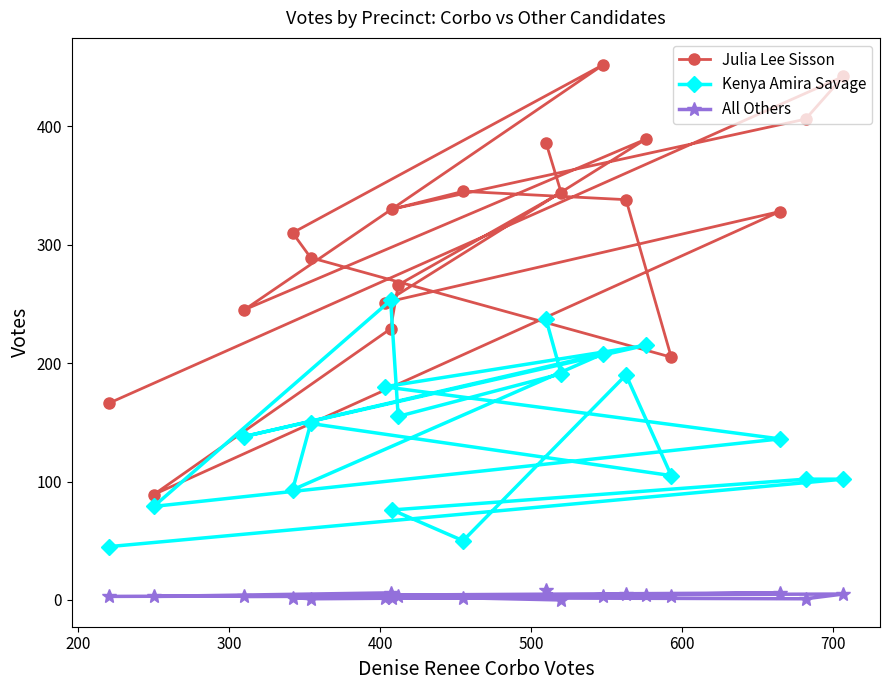

Which series has the widest spread of values?

Julia Lee Sisson